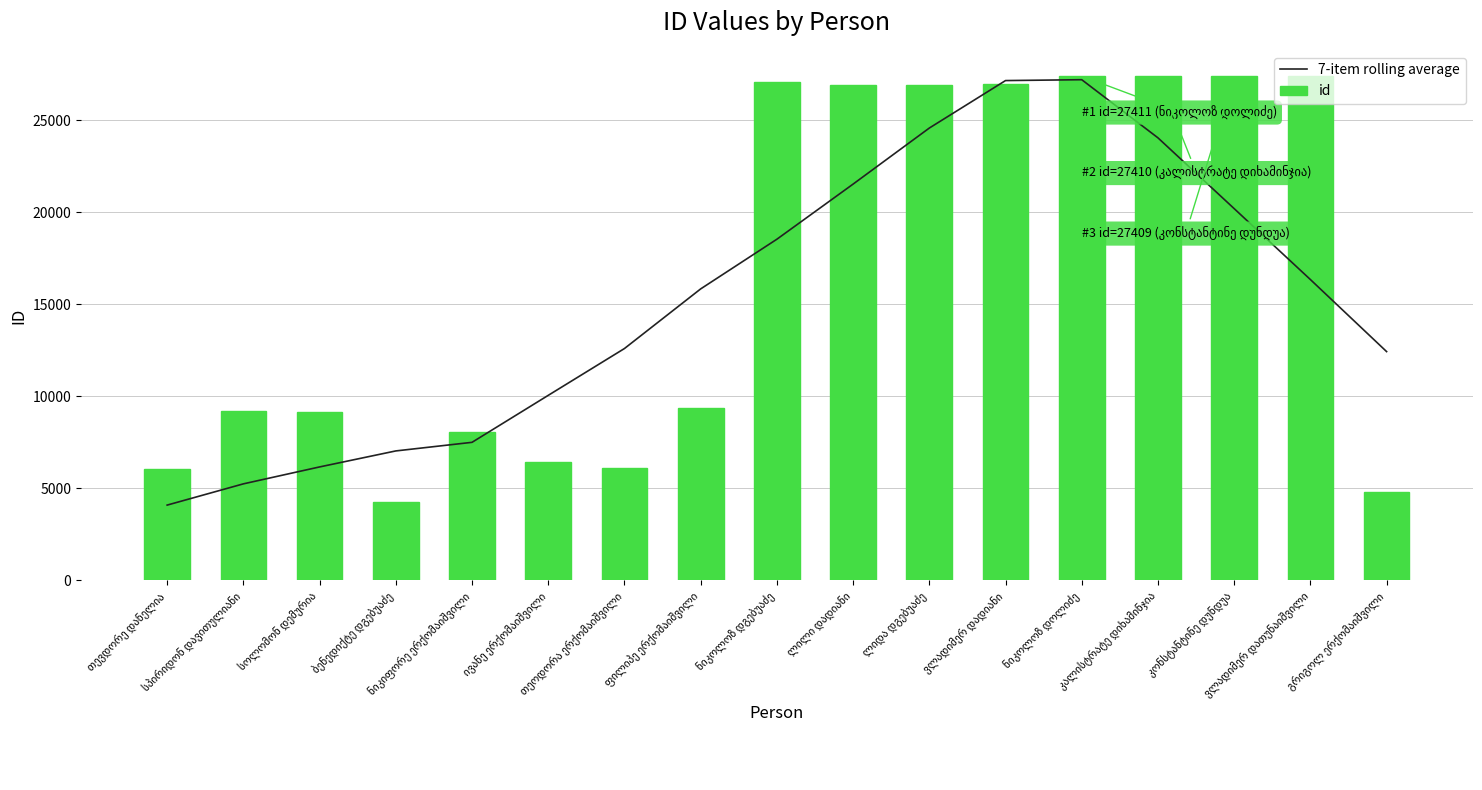

What is the spread (max minus min) of values at თეოდორა ერქომაიშვილი?

6514.0